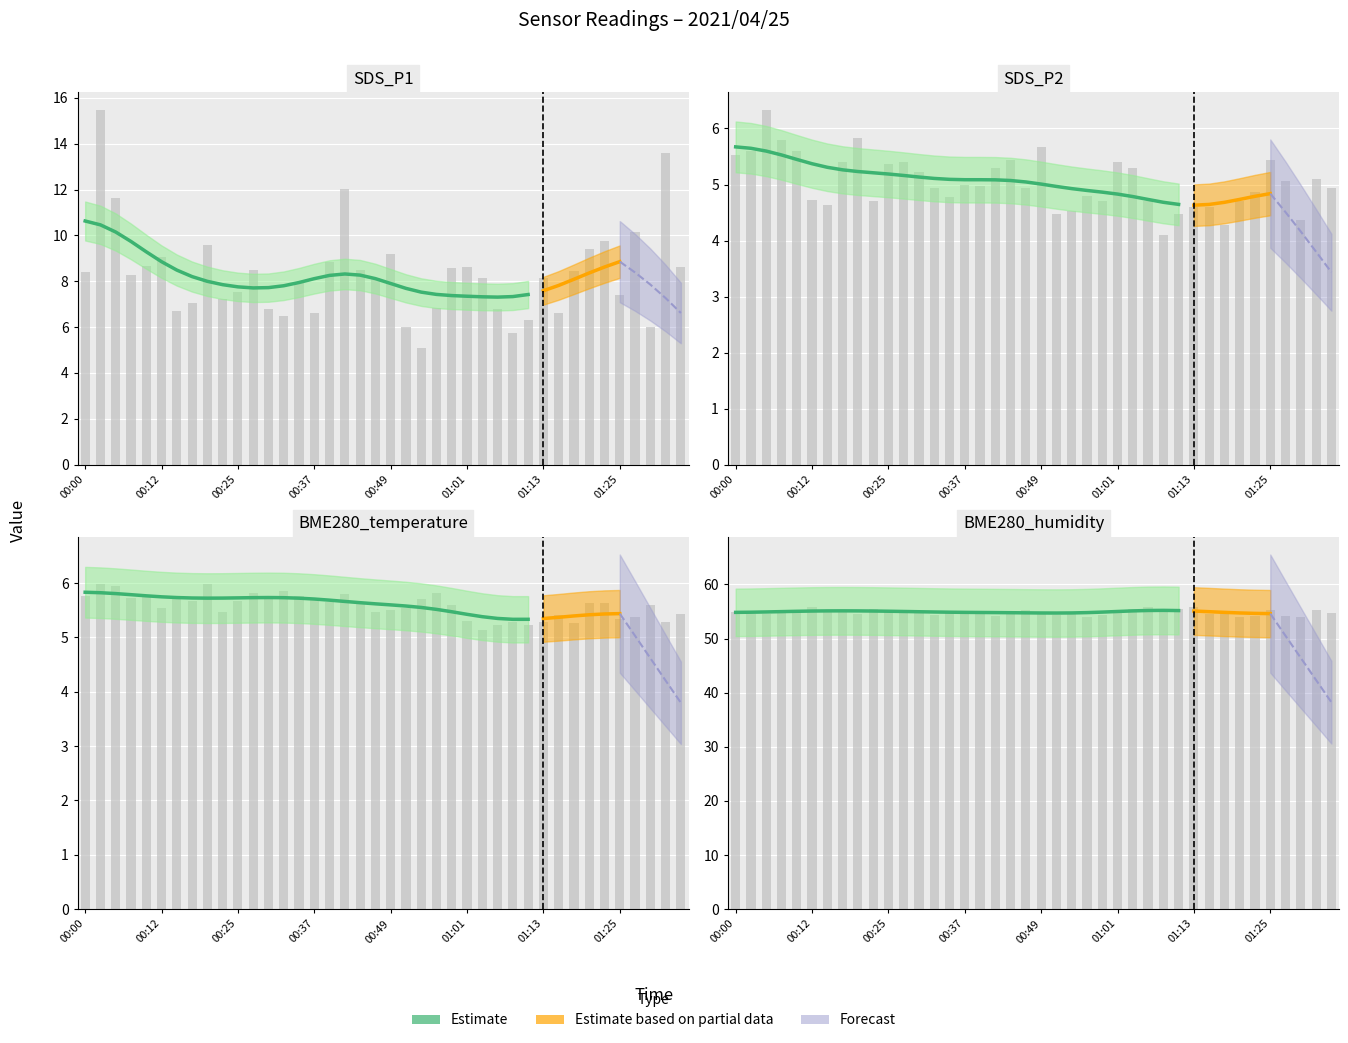

What is the difference between the second highest and minimum values in the BME280_humidity series?

1.8